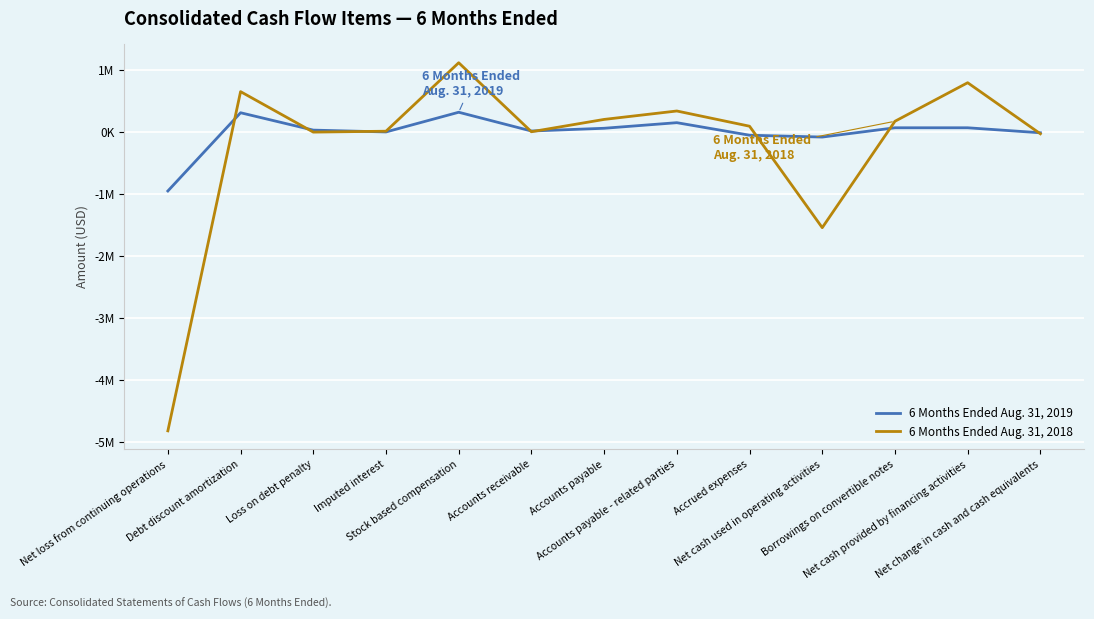

The value of 6 Months Ended Aug. 31, 2019 at Net cash provided by financing activities is 70000. True or false?

True